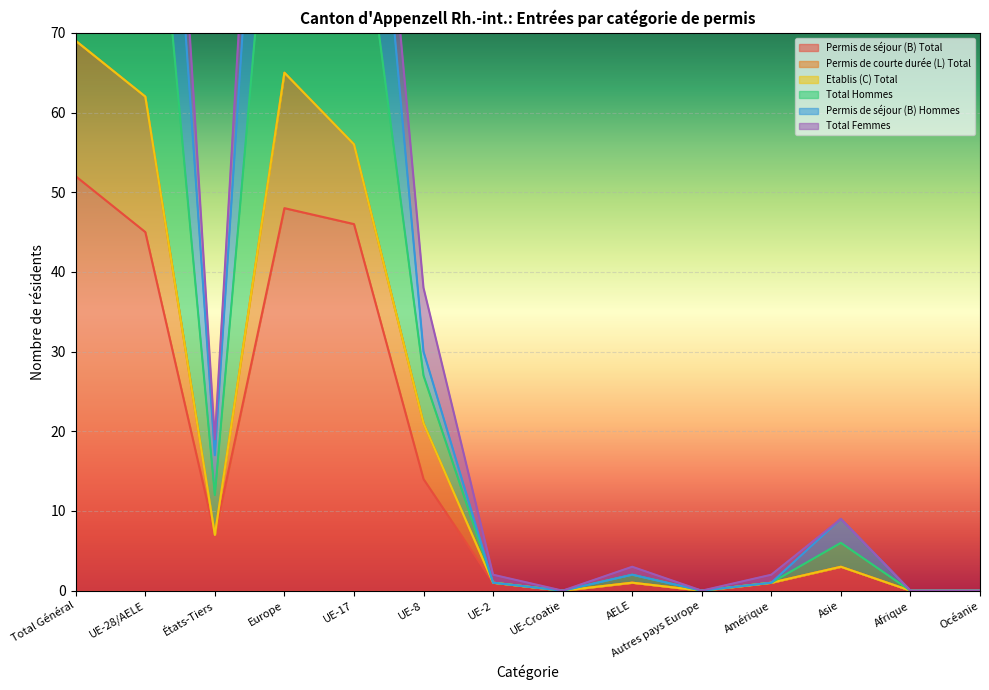

At which category does the chart reach its minimum across all series?

UE-Croatie